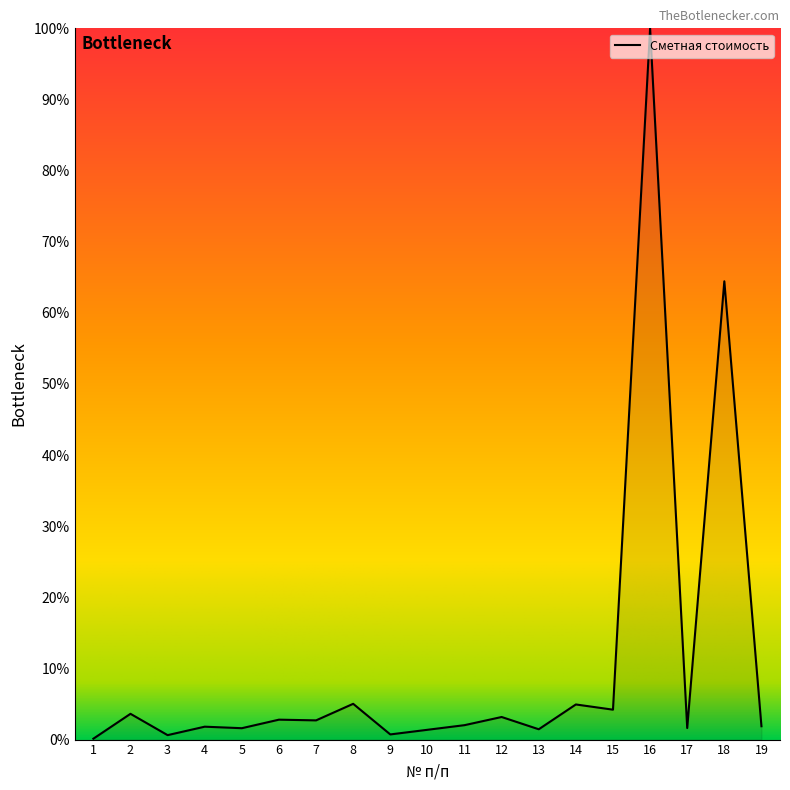

Is it true that the value at 9 is 0.7?

True